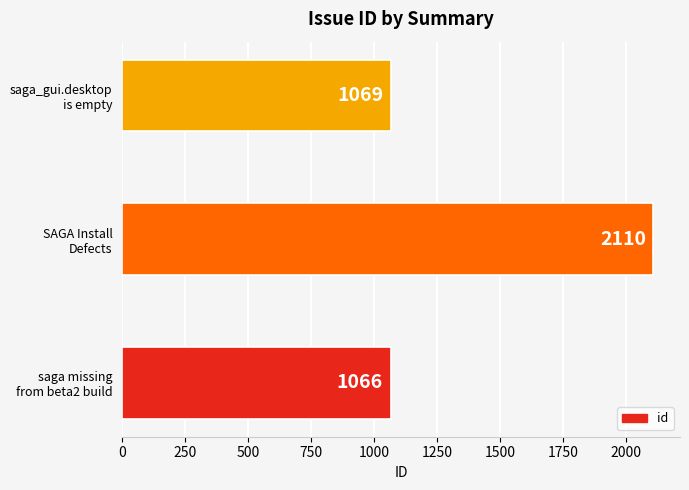

What is the greatest value displayed?

2110